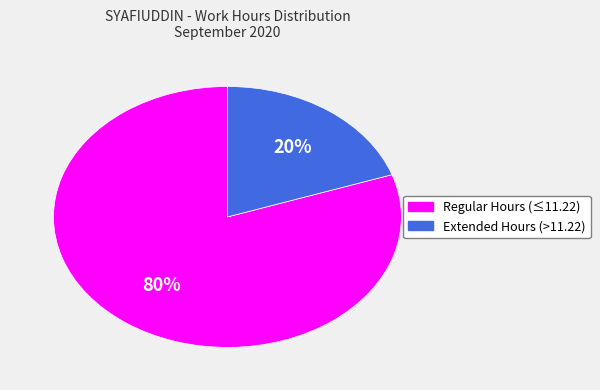

Is there any slice that represents more than half of the pie?

Yes